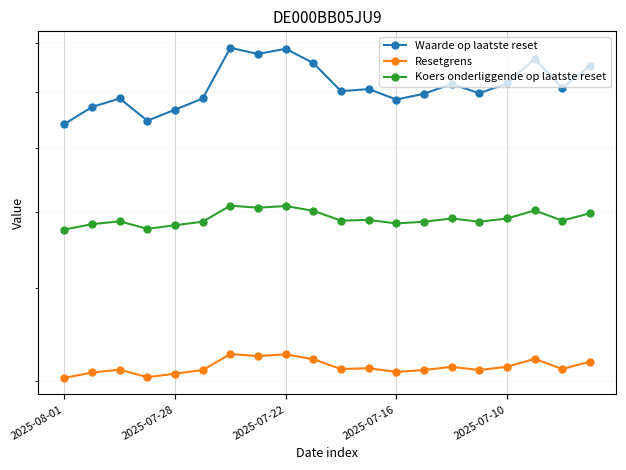

How many categories are shown in the chart?

20